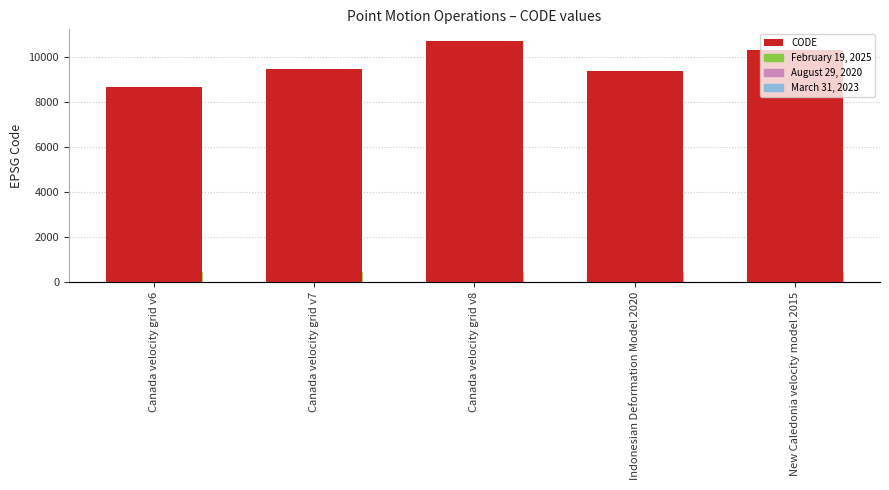

What is the average value?

9713